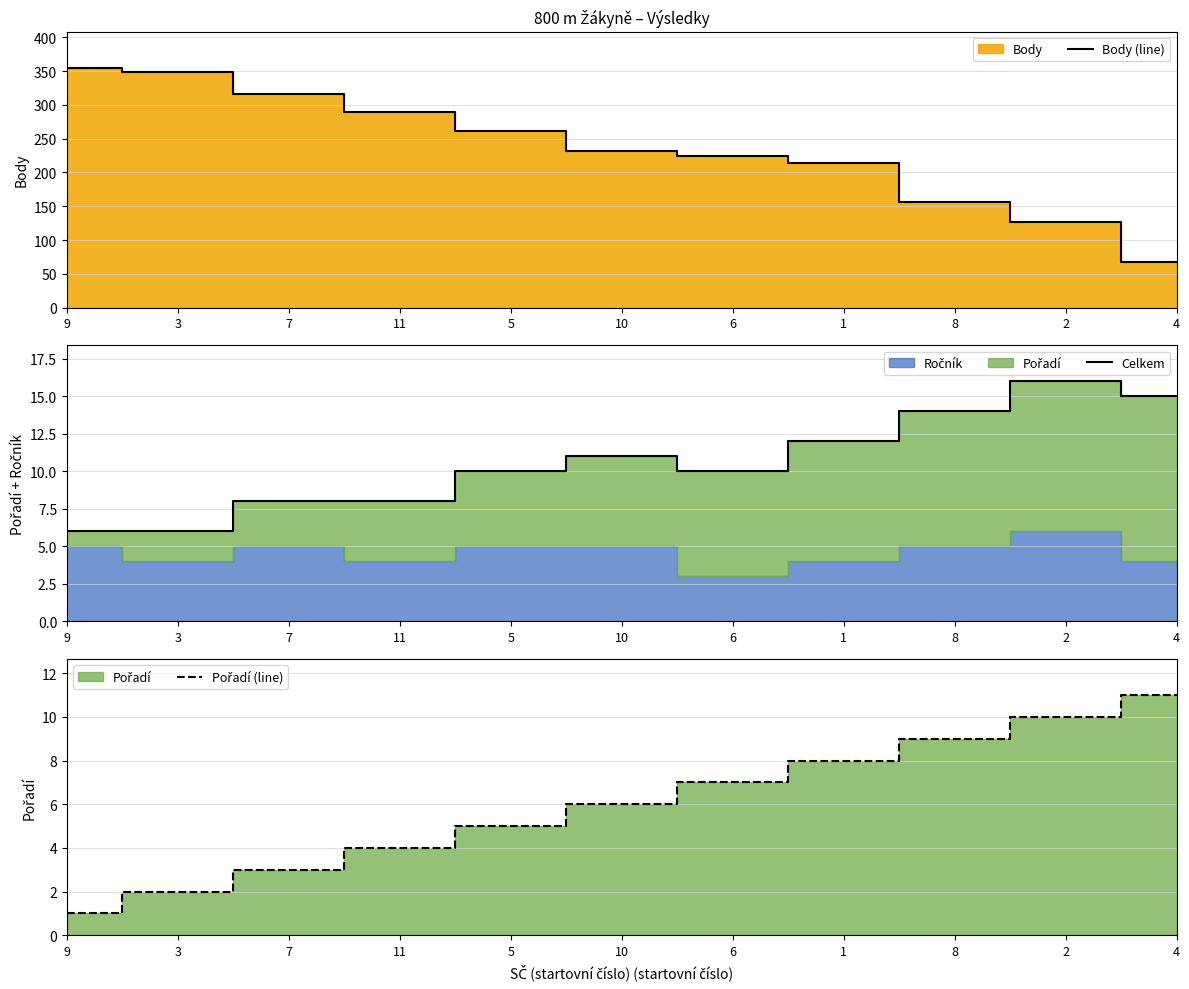

Is it true that Pořadí (line) equals 11 at 4?

True